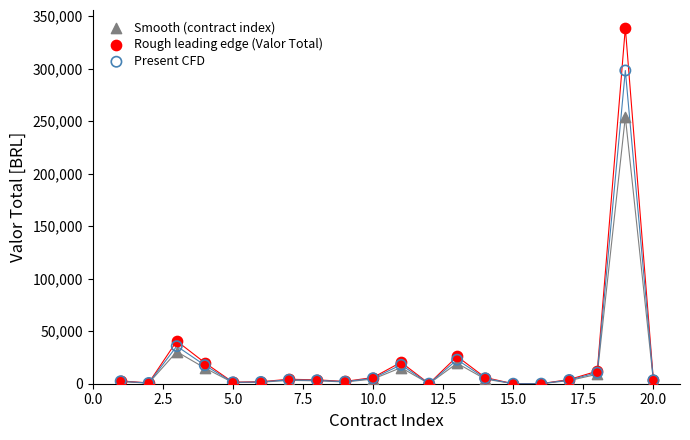

What are all the series names shown in the legend?

Smooth (contract index), Rough leading edge (Valor Total), Present CFD